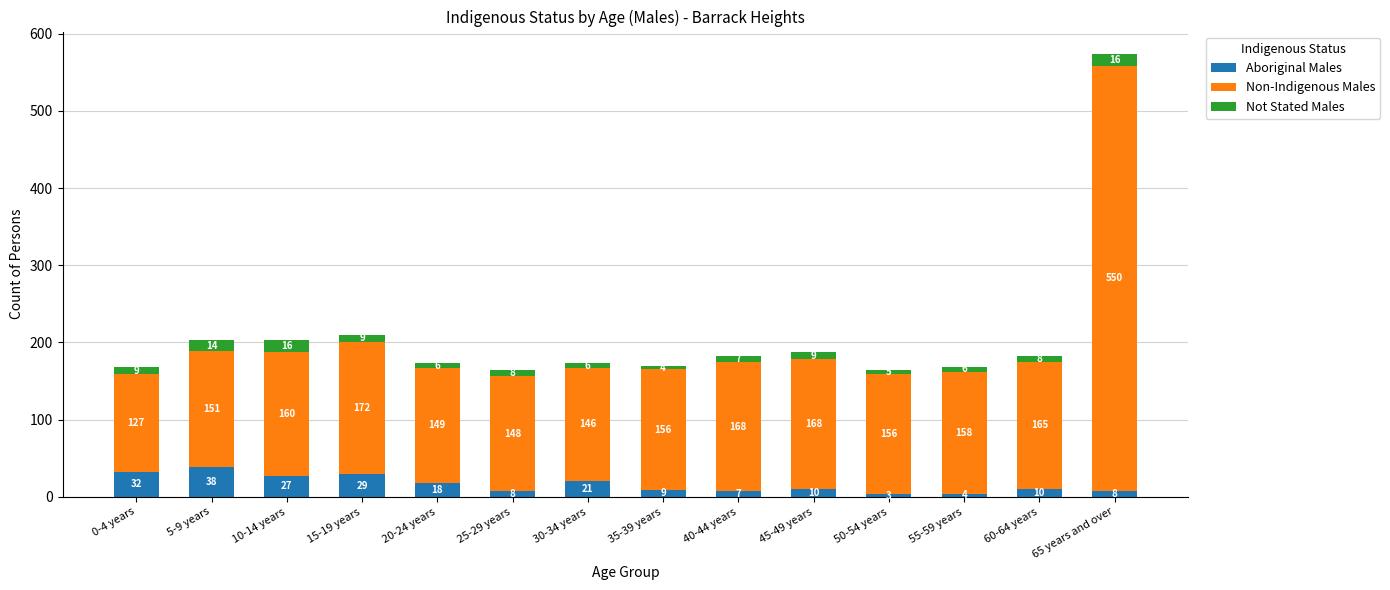

What is the minimum value for Aboriginal Males?

3